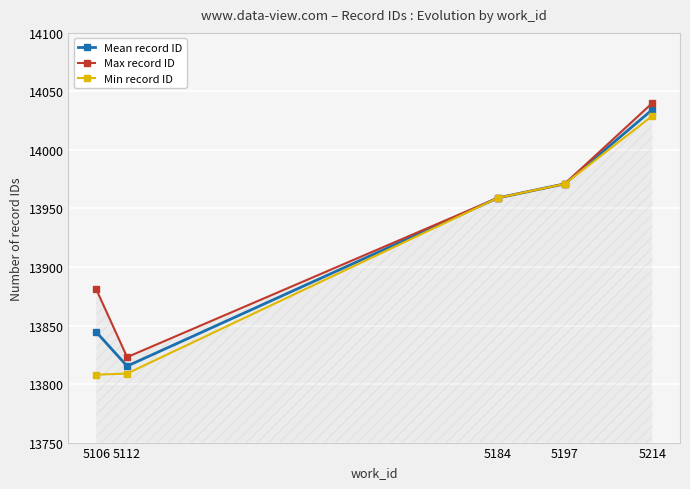

What is the value of the Max record ID point at the 4th from the left?

13971.0